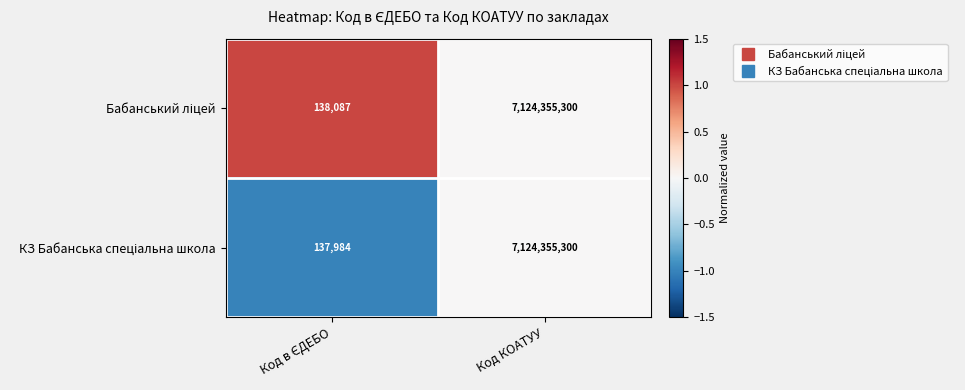

At which category is the sum across all series the highest?

Код КОАТУУ